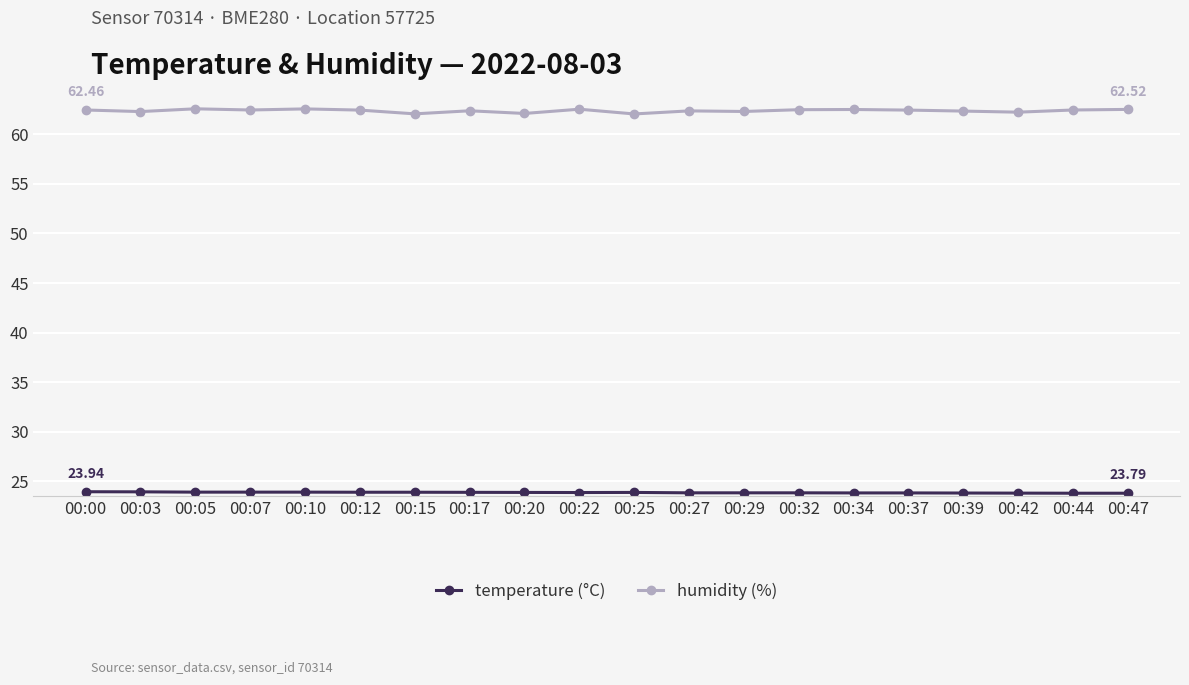

How many lines are shown in the chart?

2